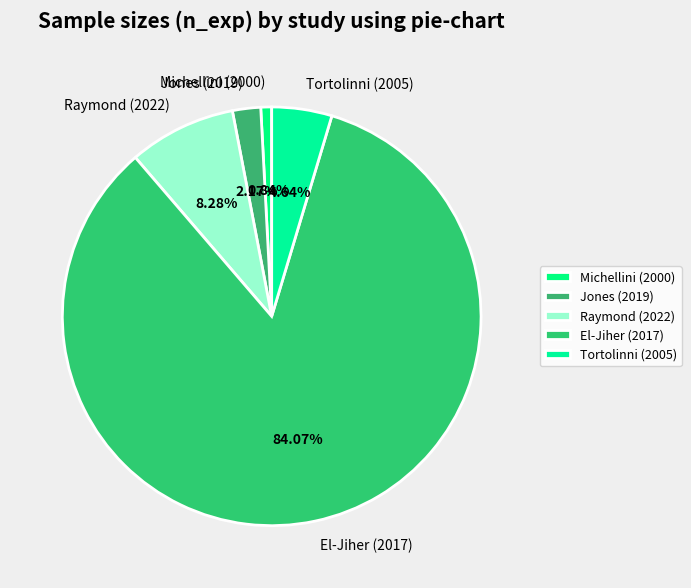

Which has a higher value, Raymond (2022) or Jones (2019)?

Raymond (2022)